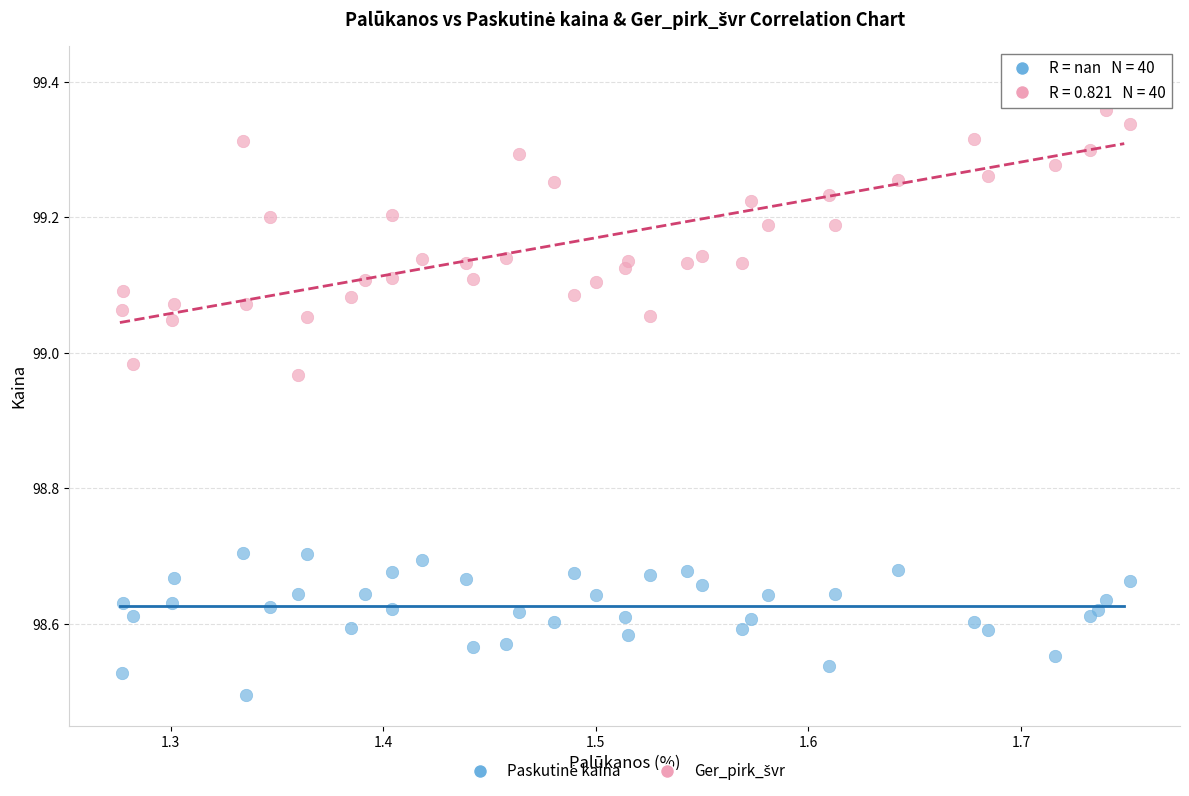

What is the X range (max minus min) for the scatter plot?

0.5